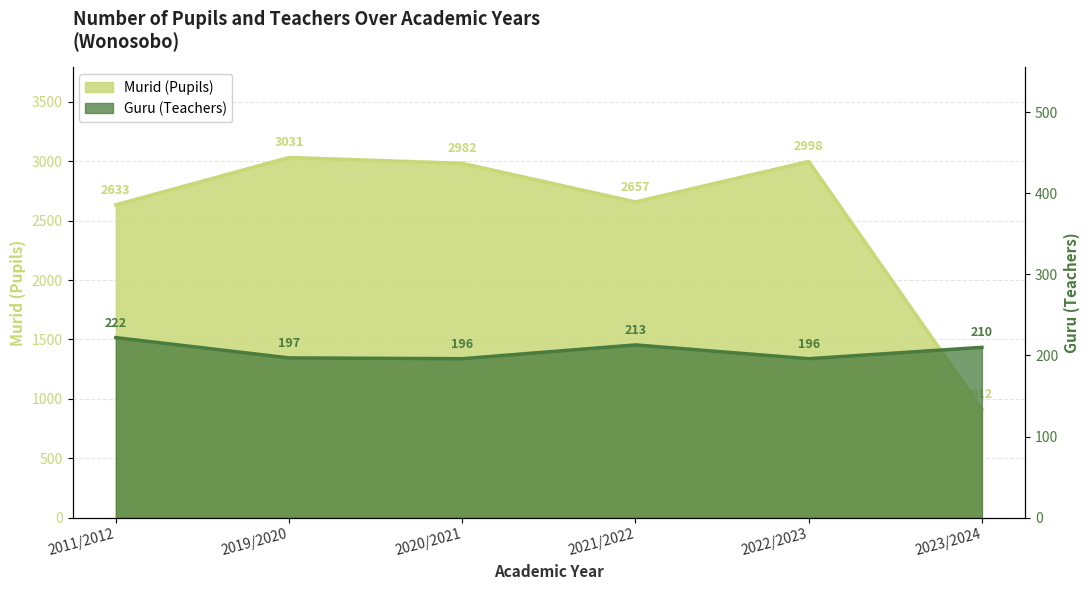

How many values in the Murid (Pupils) series are below 2982?

3